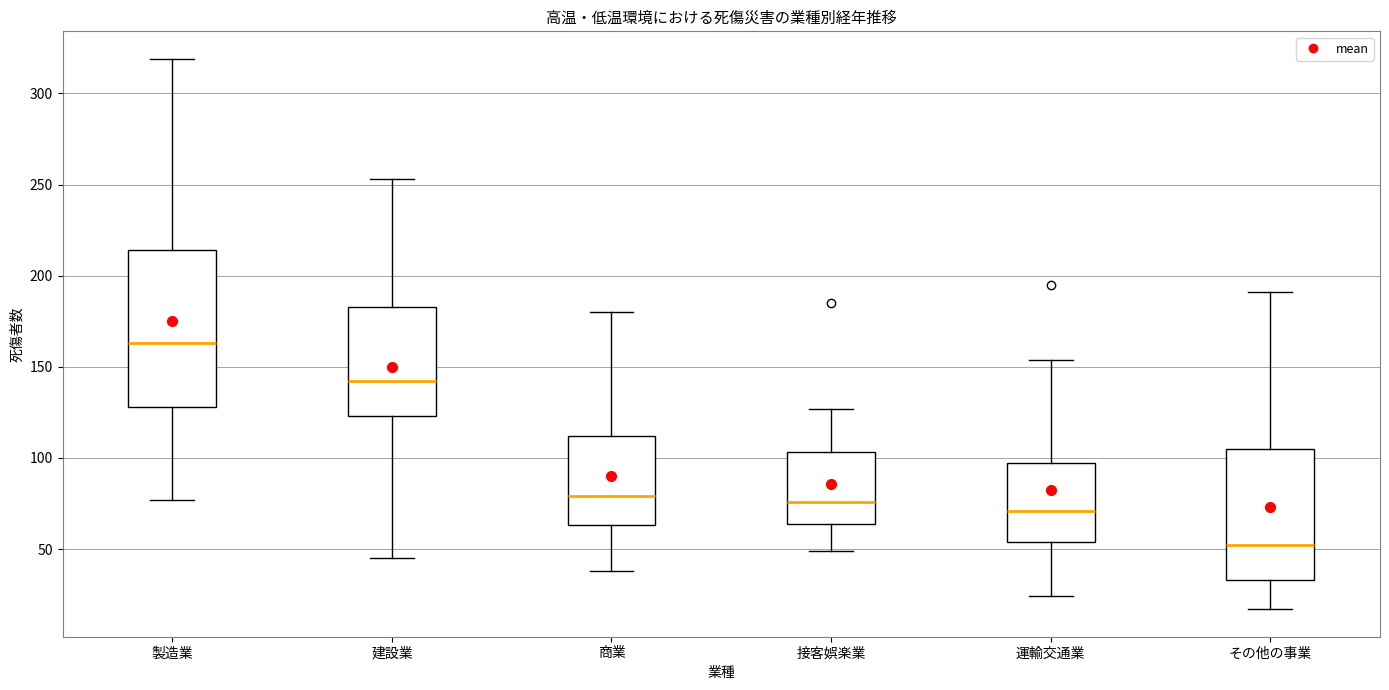

Reading left to right, transcribe this box plot: for each box, give where its median line is, the range the box spans, and where its two whiskers end, as read against the y-axis. The values are not printed on the chart, so give them approximately, as read against the axis.

製造業: median 165, box 130 to 215, whiskers 75 to 320
建設業: median 140, box 125 to 185, whiskers 45 to 255
商業: median 80, box 65 to 110, whiskers 40 to 180
接客娯楽業: median 75, box 65 to 105, whiskers 50 to 125
運輸交通業: median 70, box 55 to 95, whiskers 25 to 155
その他の事業: median 50, box 35 to 105, whiskers 15 to 190